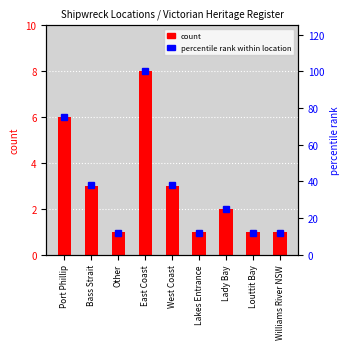

Which series has the largest total across all categories?

percentile rank within location